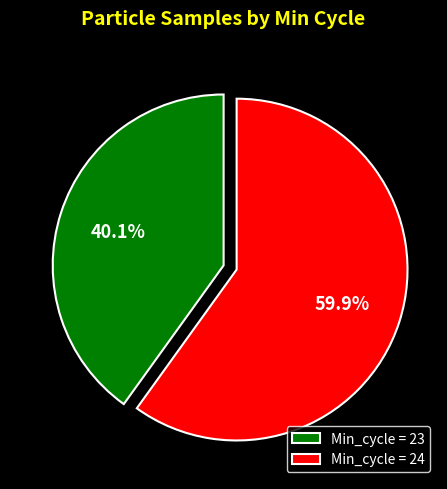

What percentage do Min_cycle = 24 and Min_cycle = 23 together represent?

100.0%